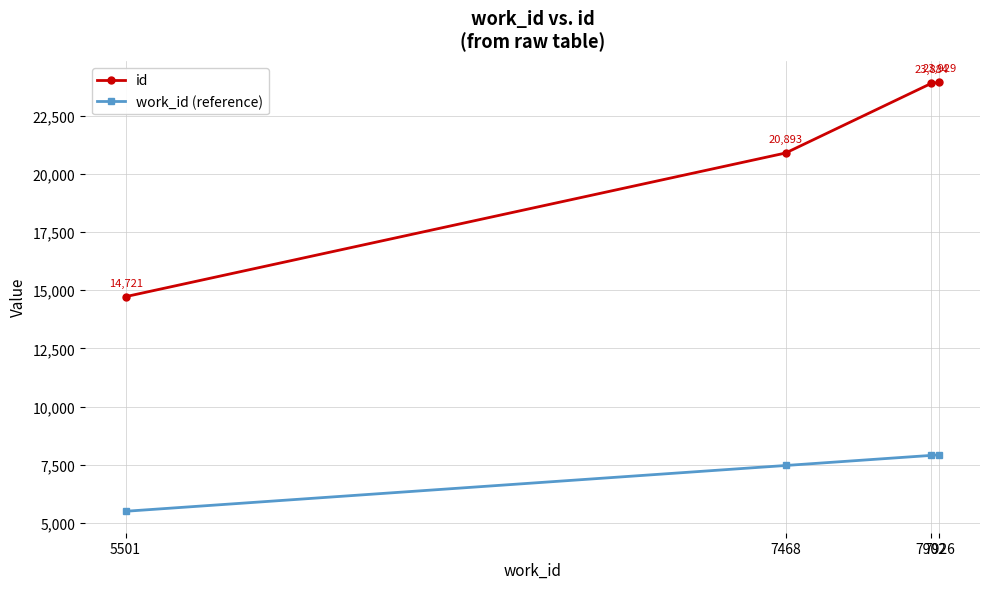

Read the work_id (reference) value at 7926, to the nearest 50.

7950